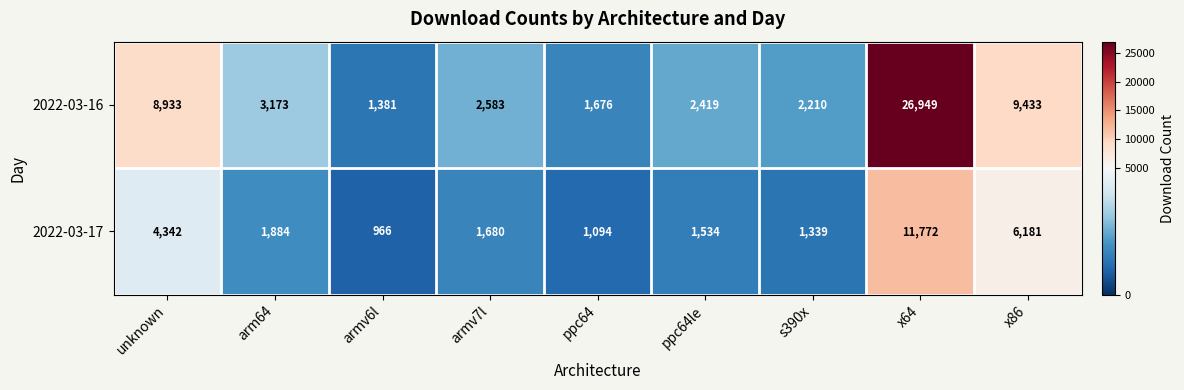

What is the difference between the highest and lowest values at armv6l?

415